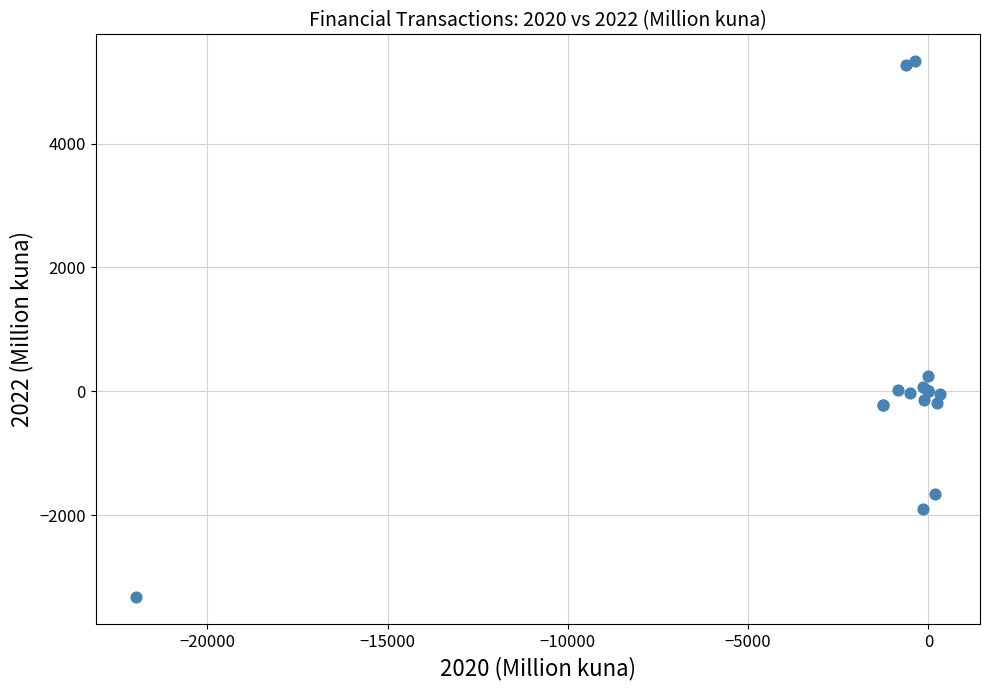

What Y value in the scatter plot is closest to 1004?

254.5